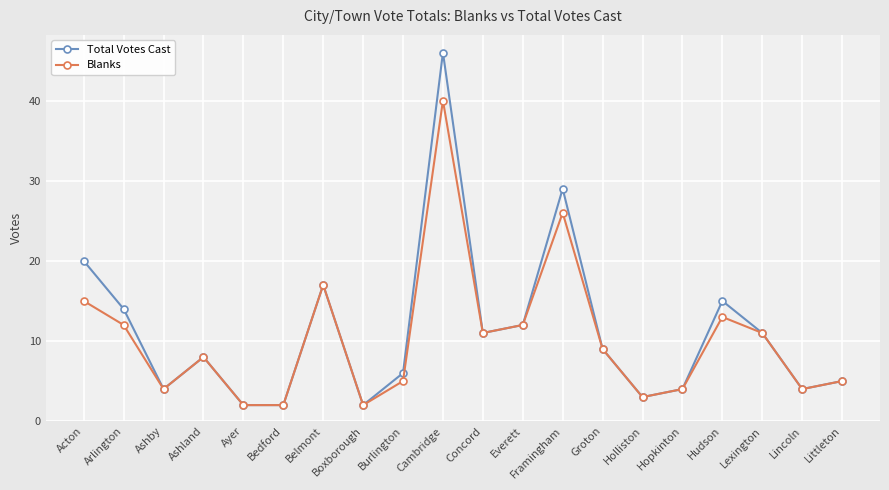

Reading left to right, transcribe all the data shown in this chart.

Total Votes Cast: 20	14	4	8	2	2	17	2	6	46	11	12	29	9	3	4	15	11	4	5
Blanks: 15	12	4	8	2	2	17	2	5	40	11	12	26	9	3	4	13	11	4	5